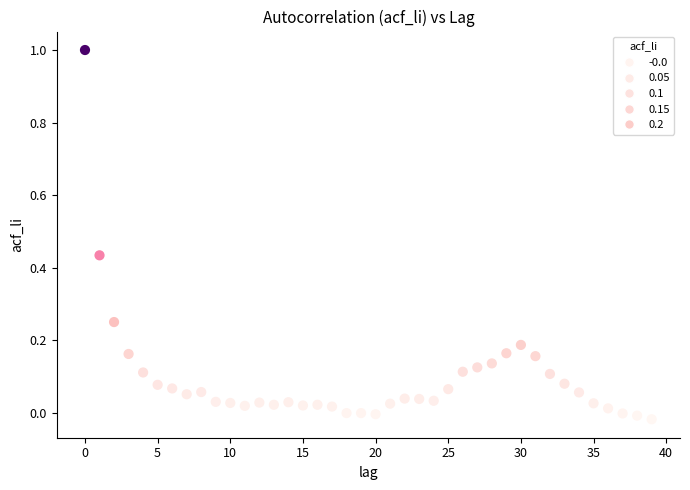

What is the range of Y values (max minus min)?

1.0